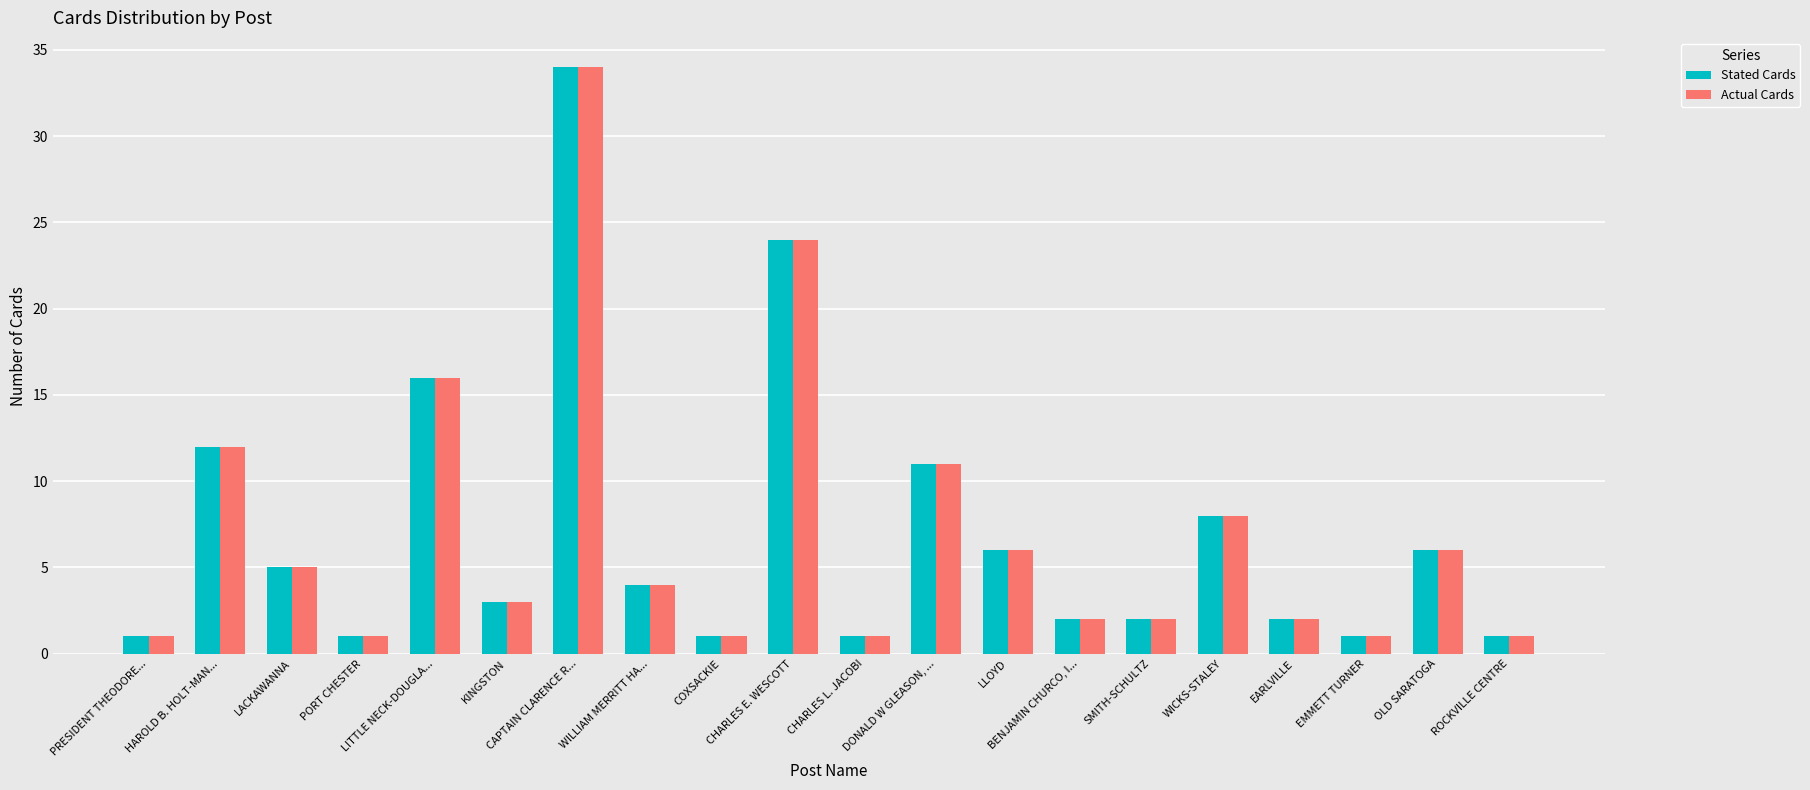

What is the maximum value for Actual Cards?

34